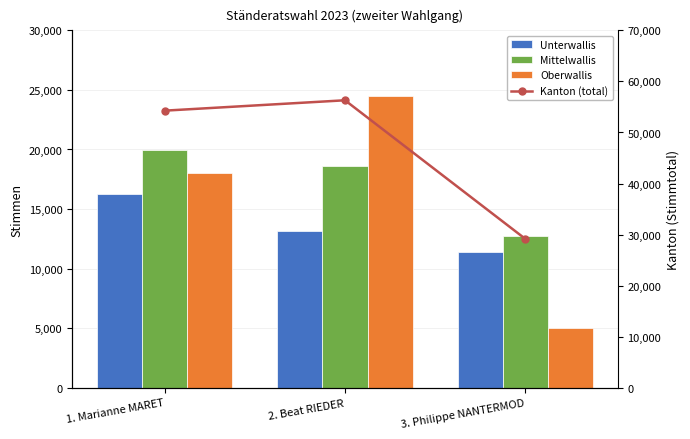

At which category is the sum across all series the highest?

2. Beat RIEDER